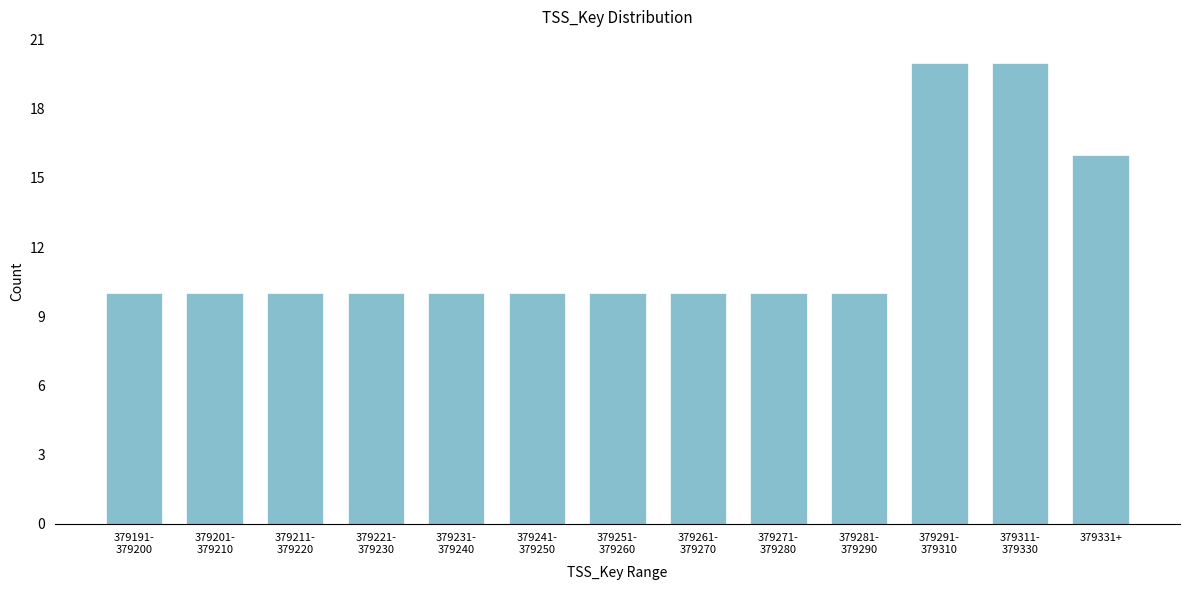

Reading right to left, transcribe all the data shown in this chart.

16	20	20	10	10	10	10	10	10	10	10	10	10